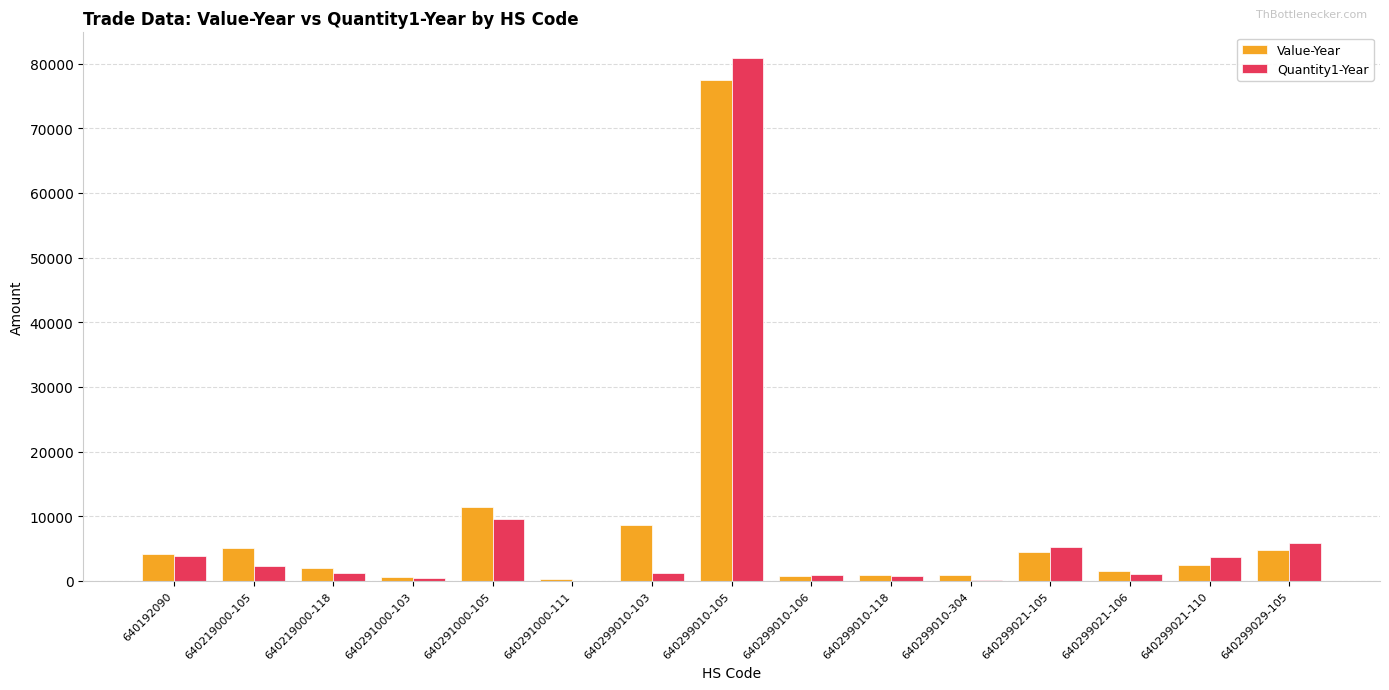

What is the spread (max minus min) of values at 640219000-118?

771